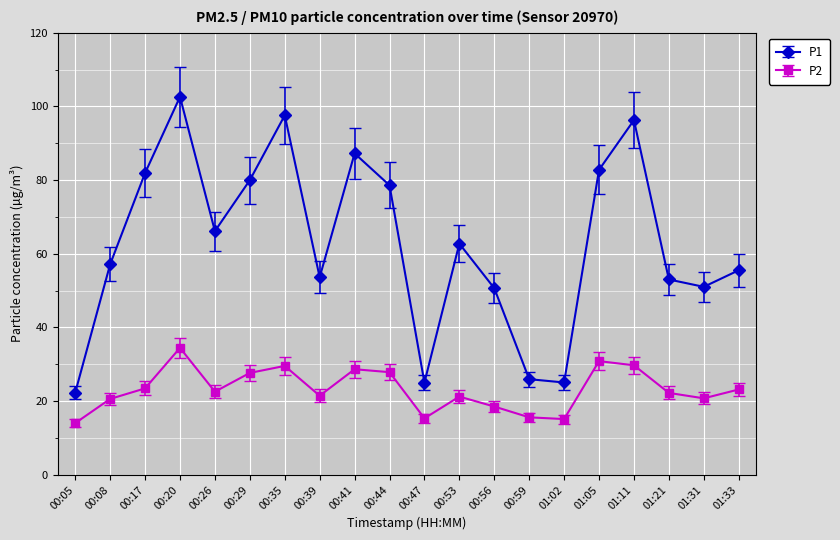

True or false: P2 and P1 intersect in this chart.

False